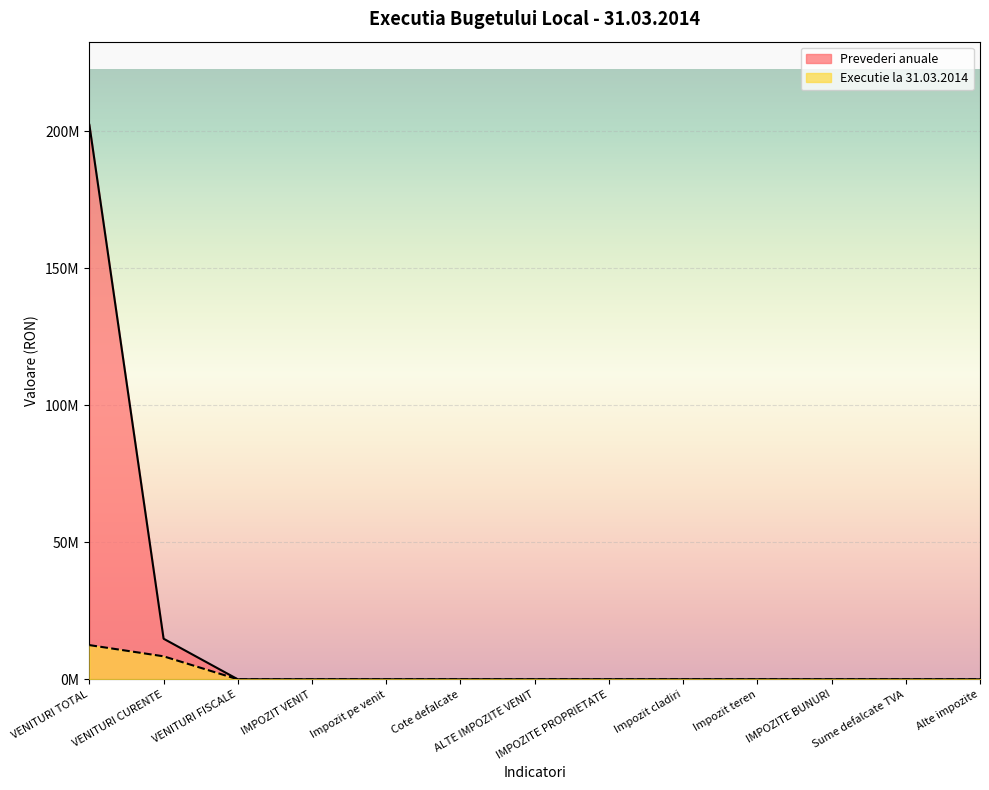

Between VENITURI CURENTE and IMPOZITE PROPRIETATE, which series saw the biggest shift?

Prevederi anuale